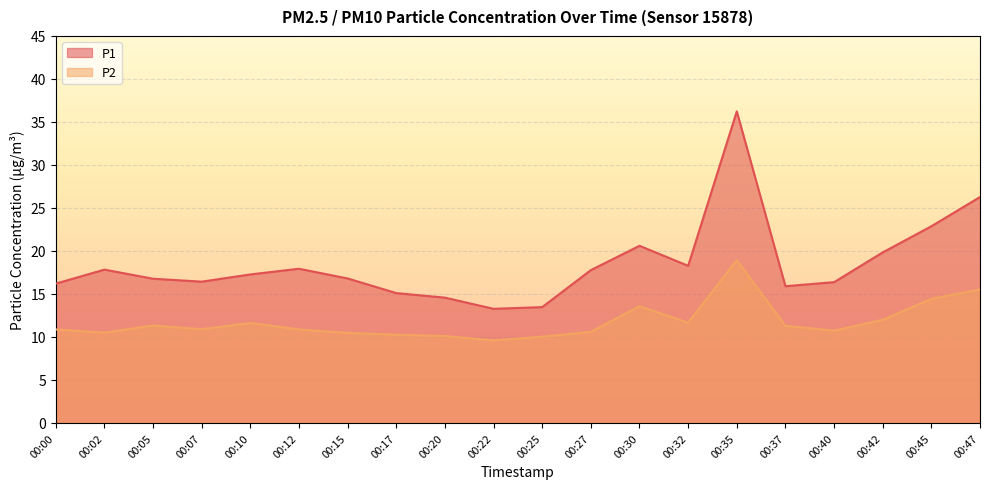

How many lines are shown in the chart?

2